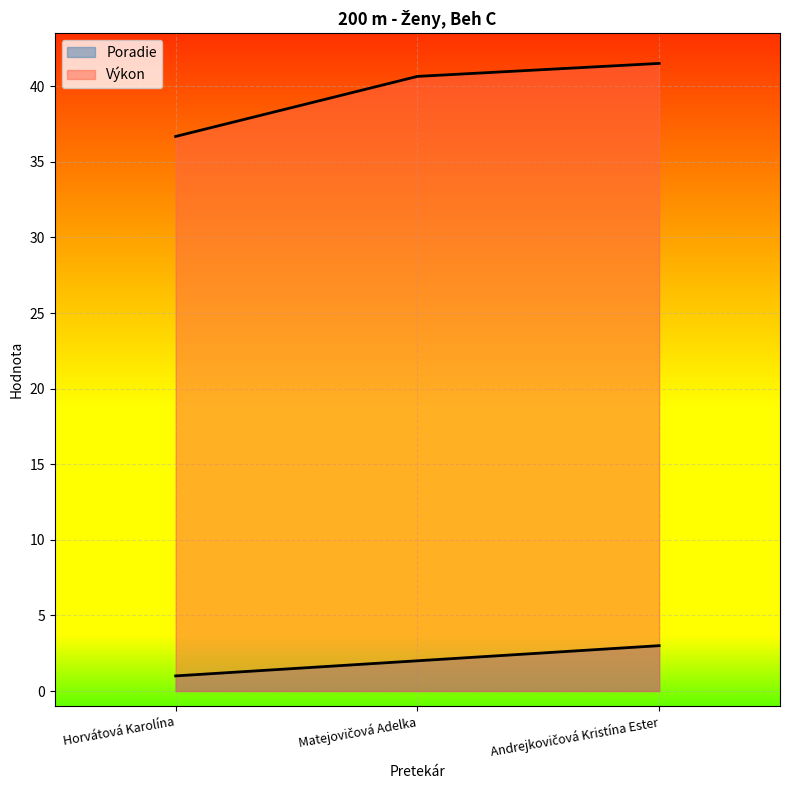

Where is Výkon nearest to the value 39?

Matejovičová Adelka